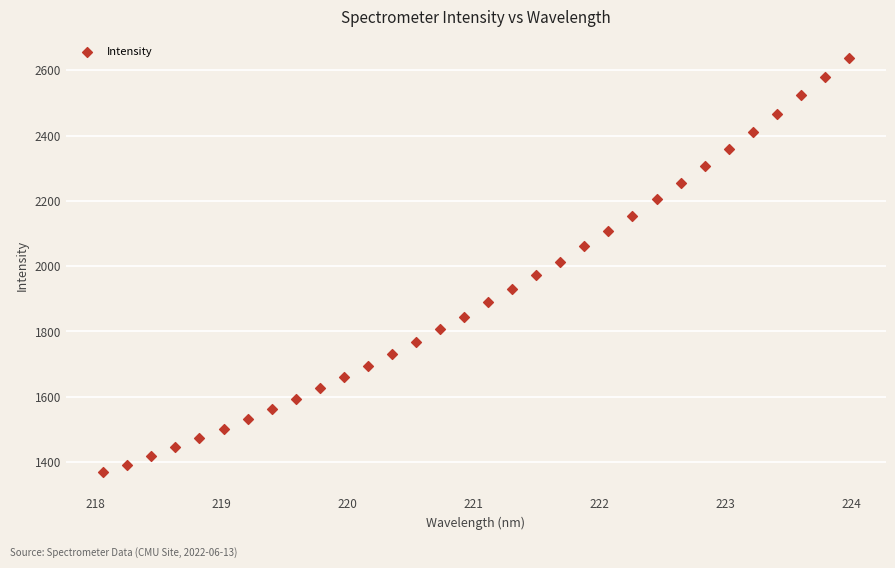

What is the range of X values (max minus min)?

5.9